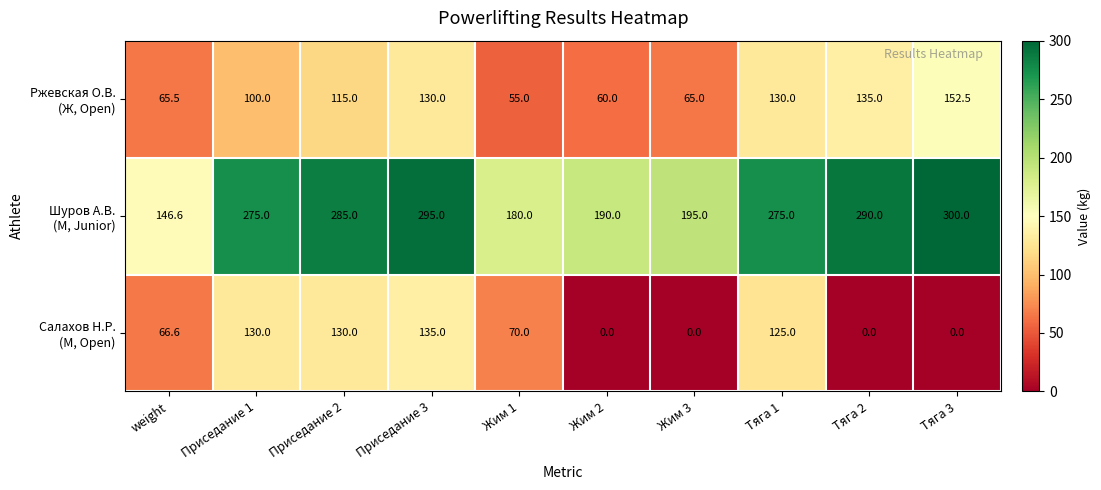

What is the total value across all series at Тяга 1?

530.0